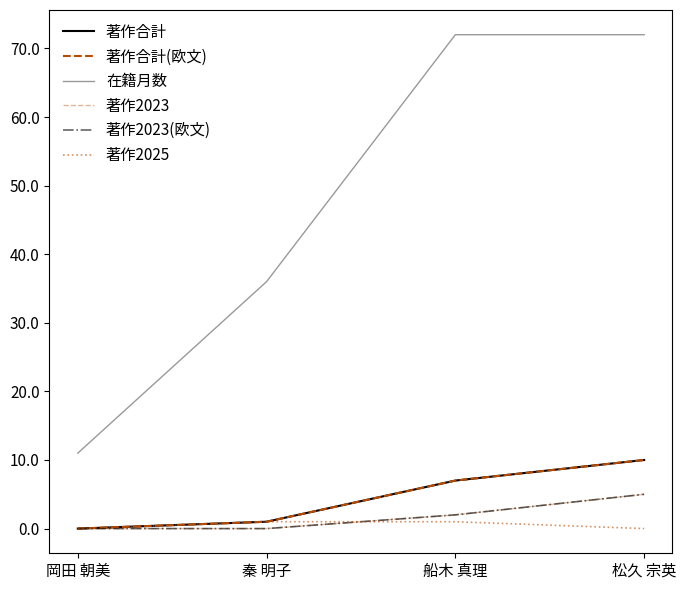

What is the label of the 2nd point from the right?

船木 真理